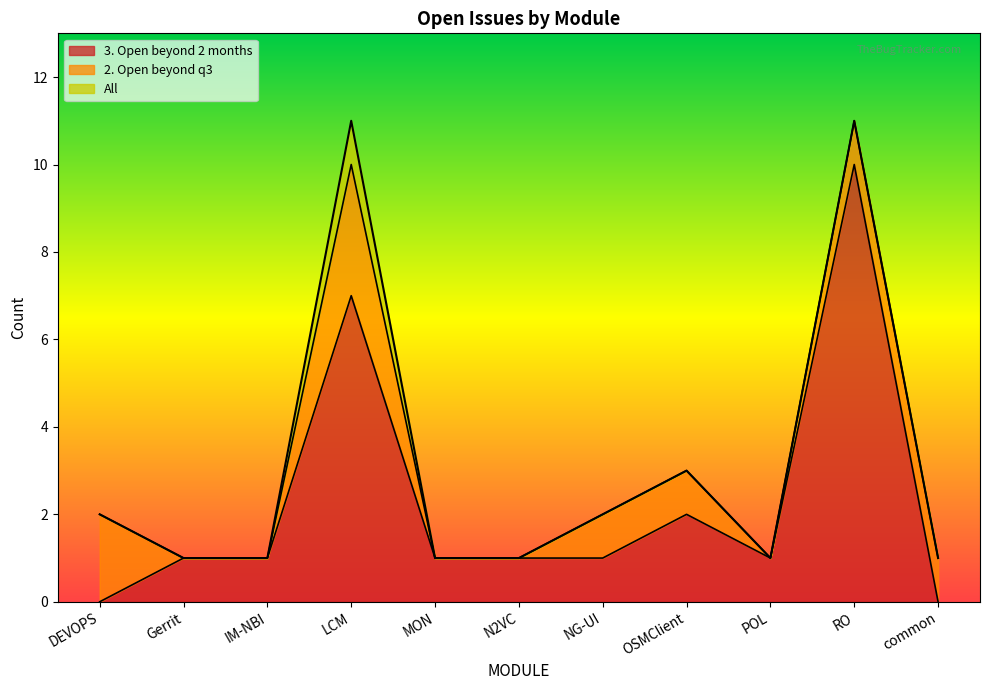

How many All values are between 1 and 3?

9